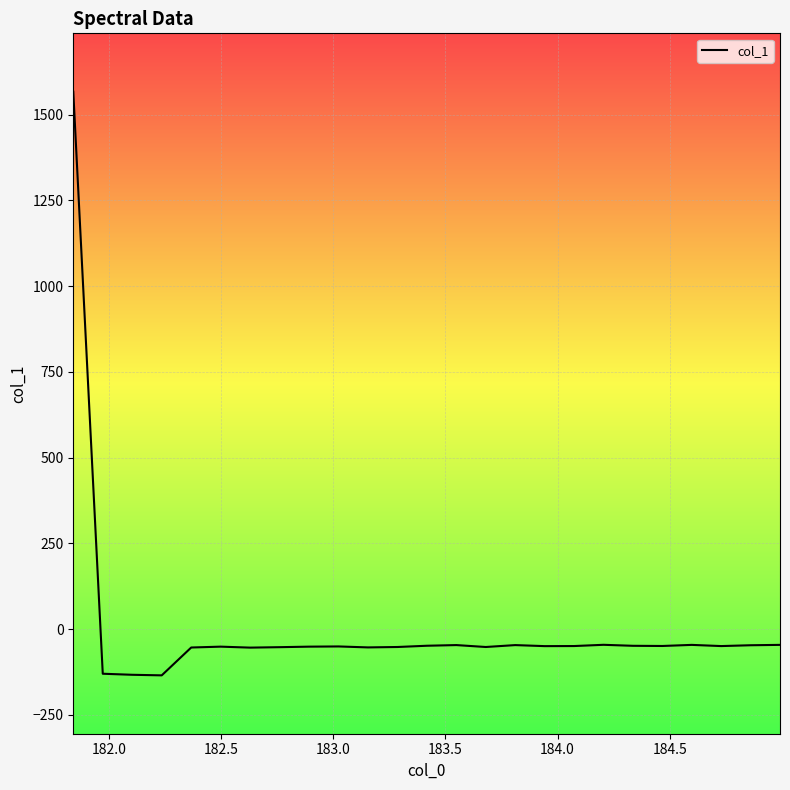

What is the smallest value displayed?

-134.6